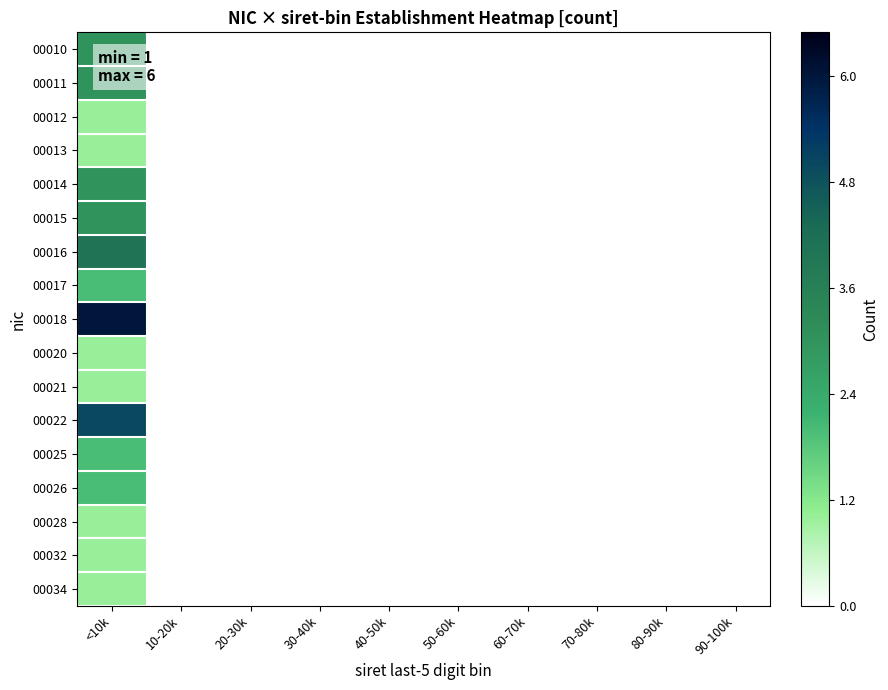

What is the minimum value shown in the chart?

1.0